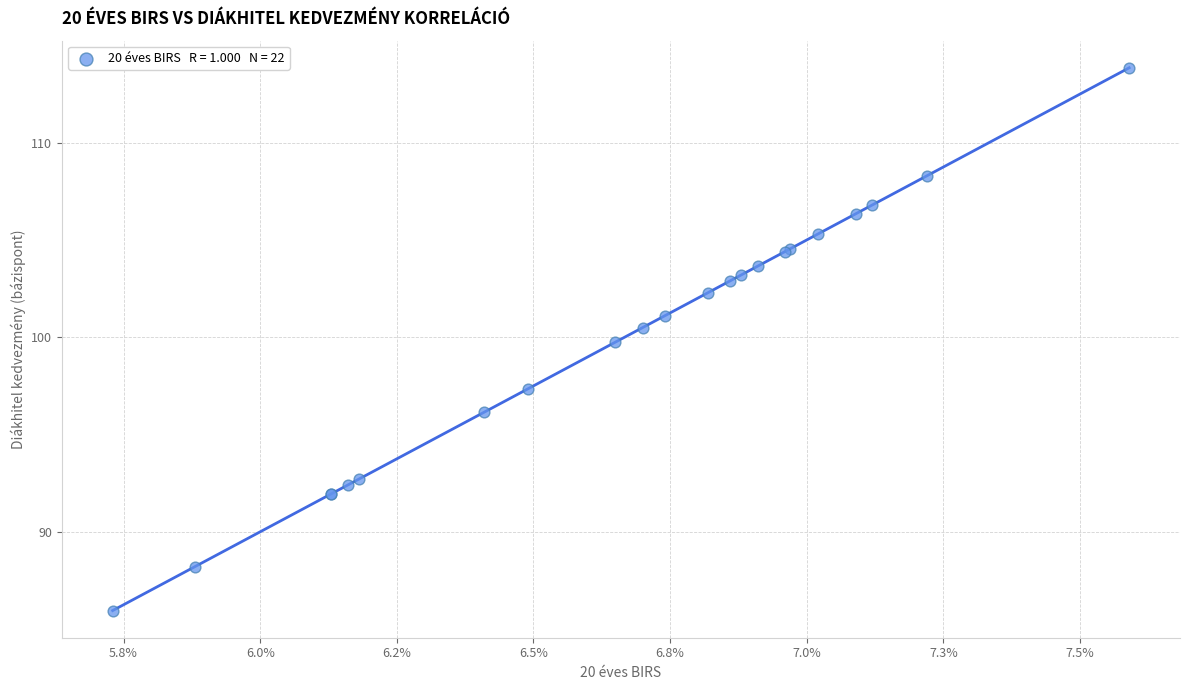

What Y value in the scatter plot is closest to 99?

99.8